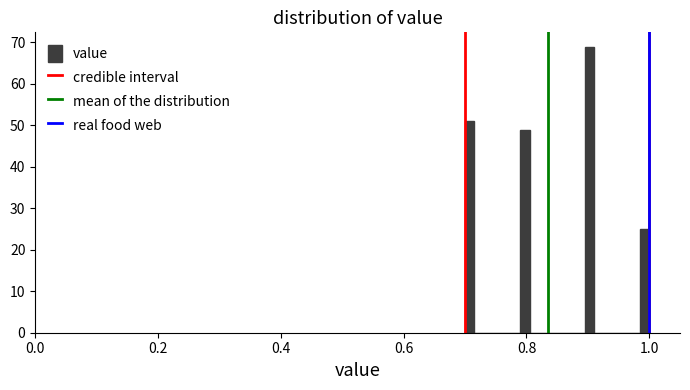

Read against the x-axis, roughly where is the centre of the tallest bar?

0.90